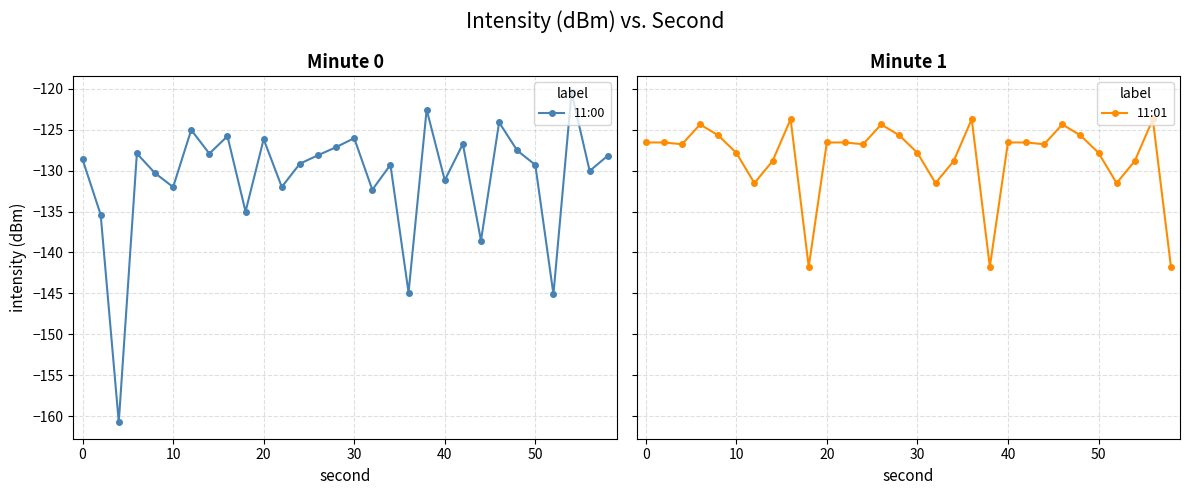

What is the average value of the 11:01 series?

-128.4